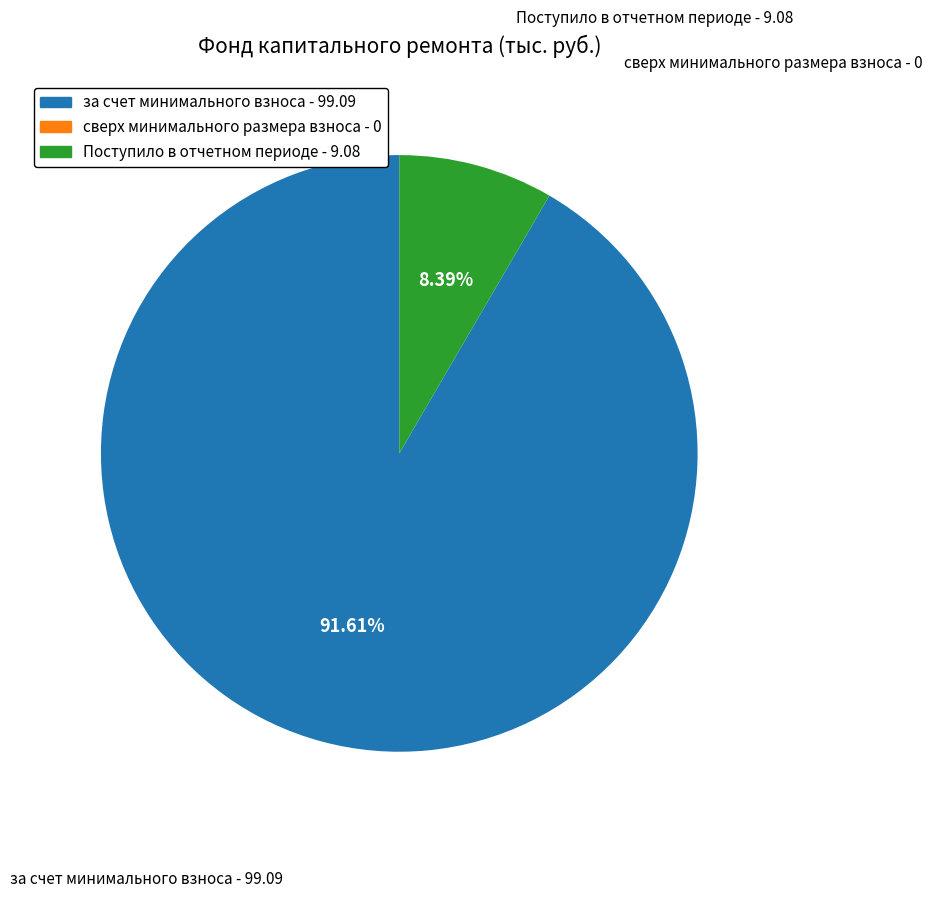

What portion of the pie excludes за счет минимального взноса - 99.09?

8.4%